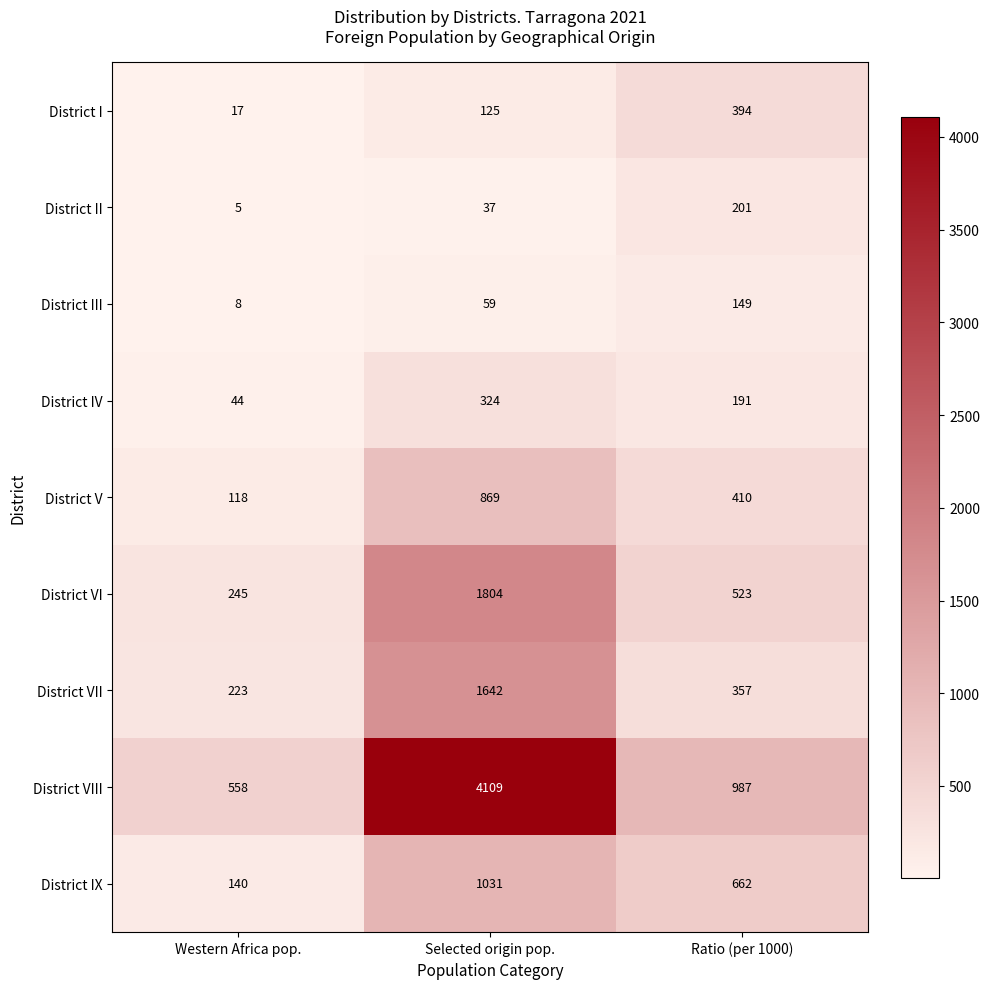

At how many categories does at least one series exceed 1902?

1